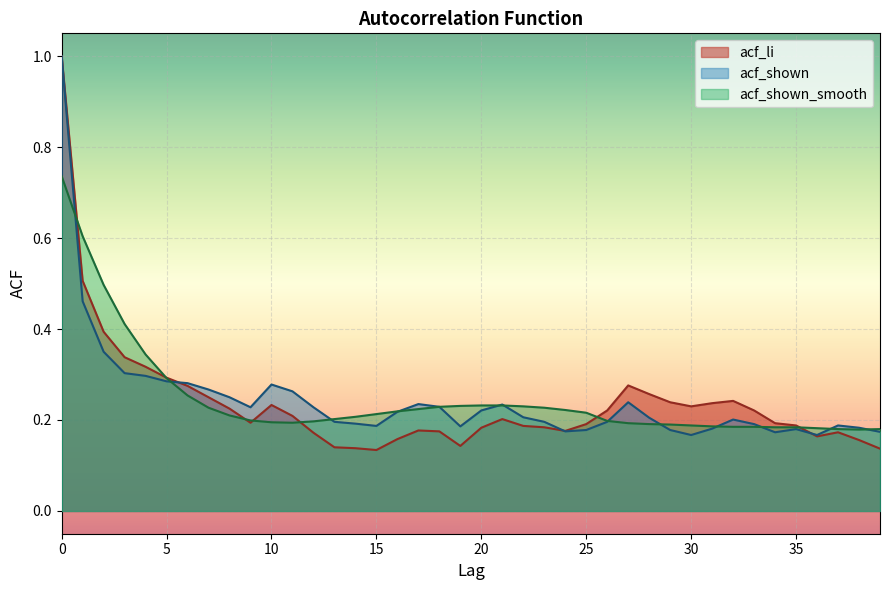

What is the sum of the acf_shown_smooth values at 17 and 1?

0.8